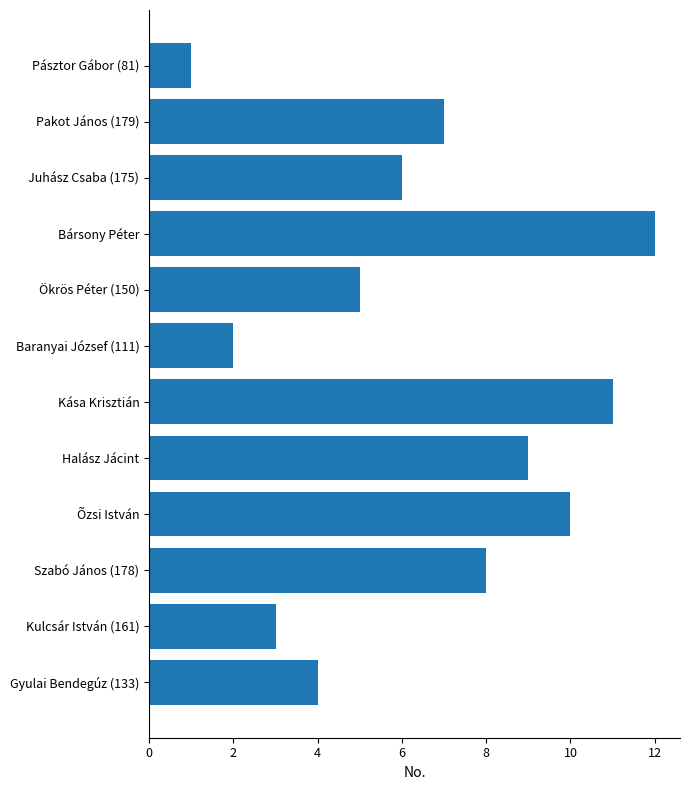

Rank the categories by value from lowest to highest.

Pásztor Gábor (81), Baranyai József (111), Kulcsár István (161), Gyulai Bendegúz (133), Ökrös Péter (150), Juhász Csaba (175), Pakot János (179), Szabó János (178), Halász Jácint, Õzsi István, Kása Krisztián, Bársony Péter